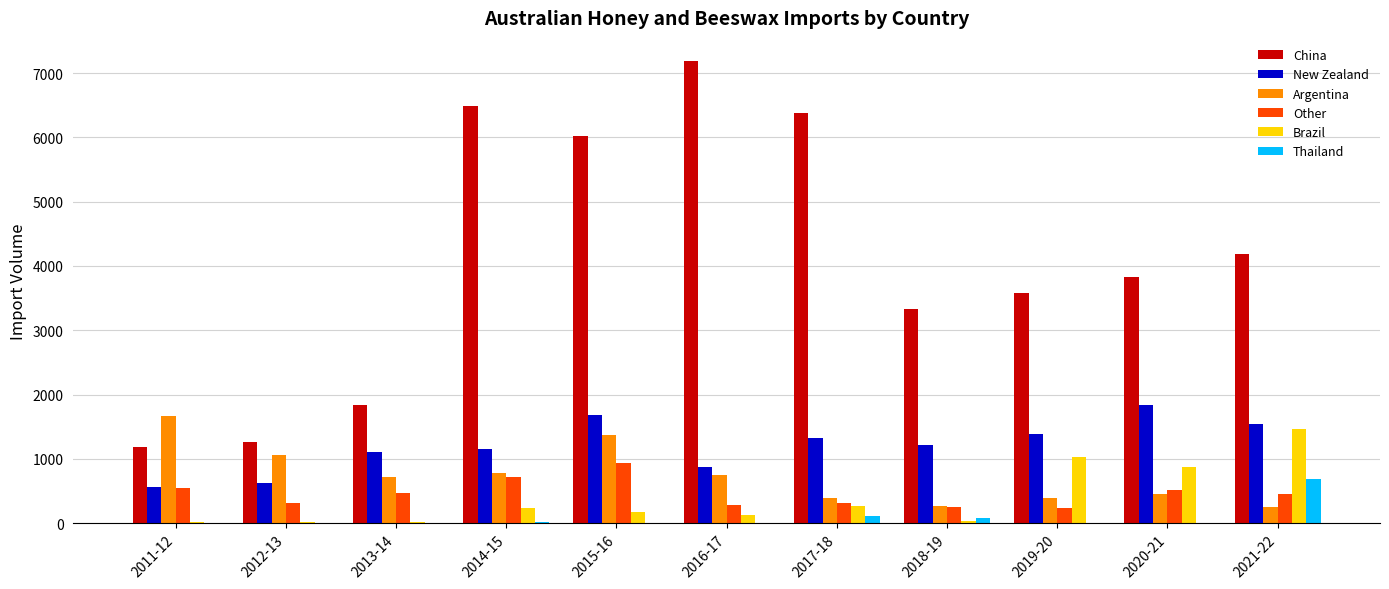

What is the sum of all Brazil values?

4261